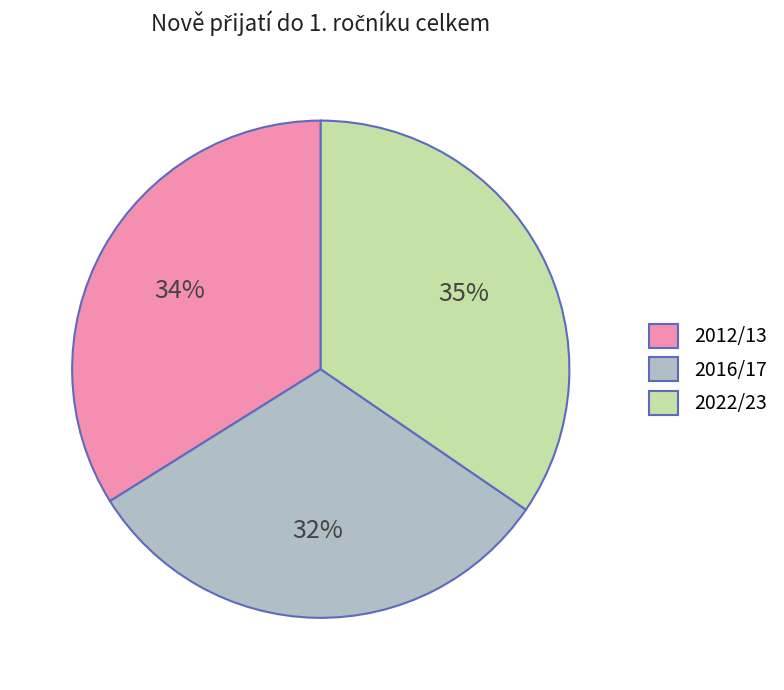

Is it true that 2022/23 is 35% of the pie?

True